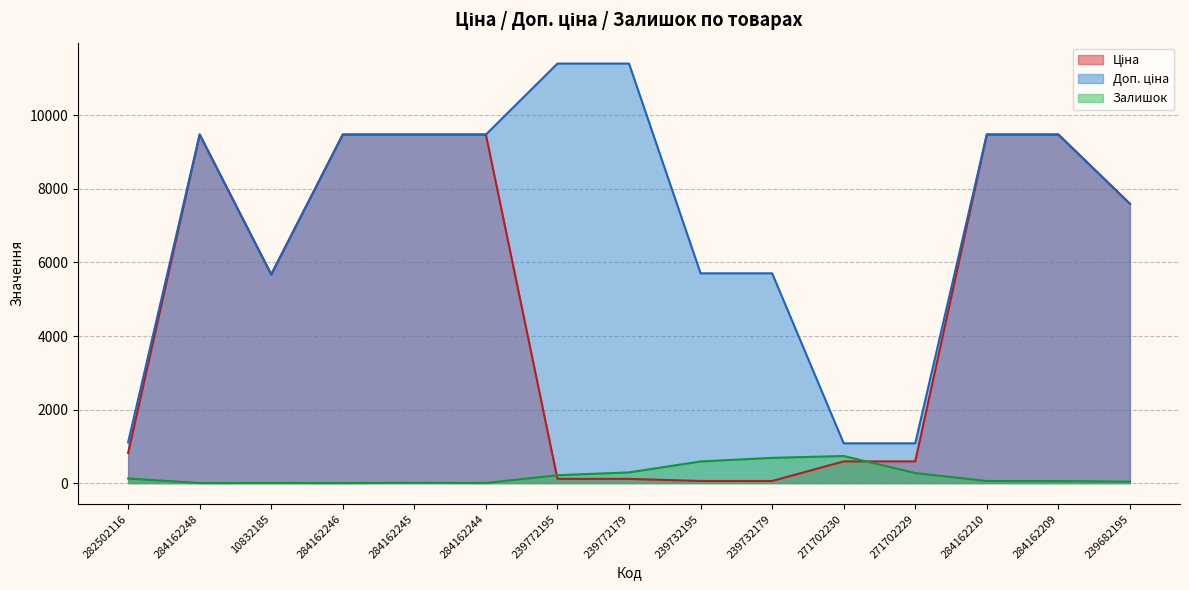

True or false: Доп. ціна and Залишок cross at least once.

False